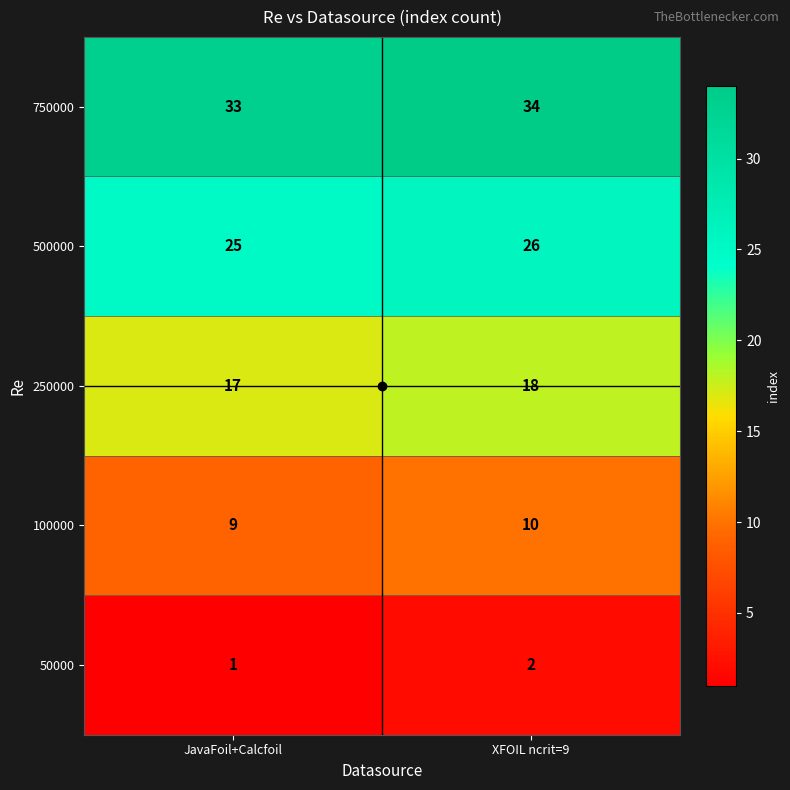

Which series has the largest total across all categories?

750000